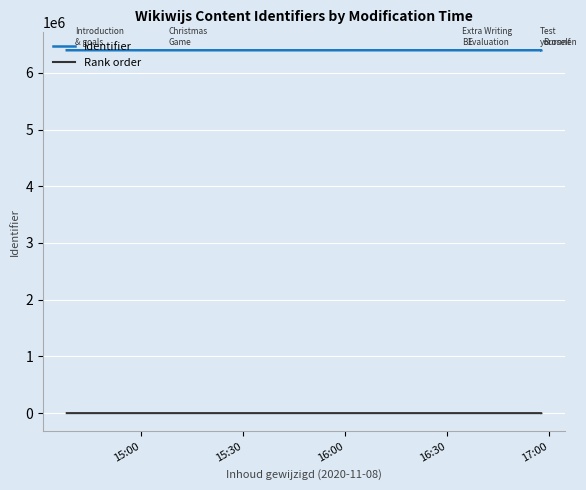

True or false: Rank order has a value of 16 at 16:30.

False